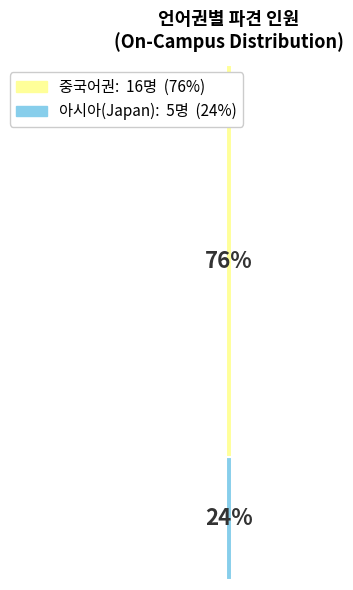

Are the bars horizontal?

No